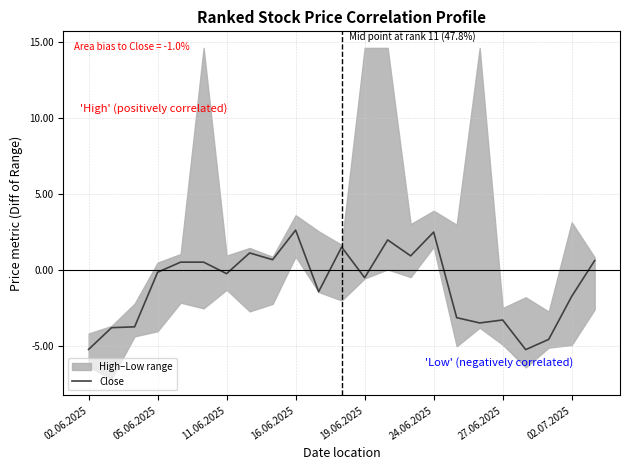

What is the maximum value for Close?

2.6